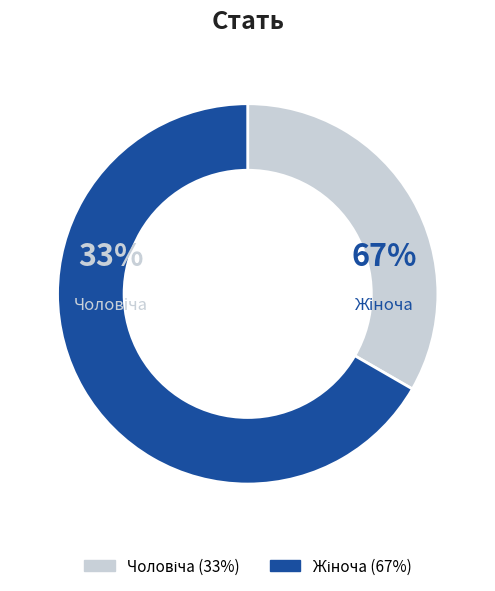

Rank the categories by value from lowest to highest.

Чоловіча, Жіноча